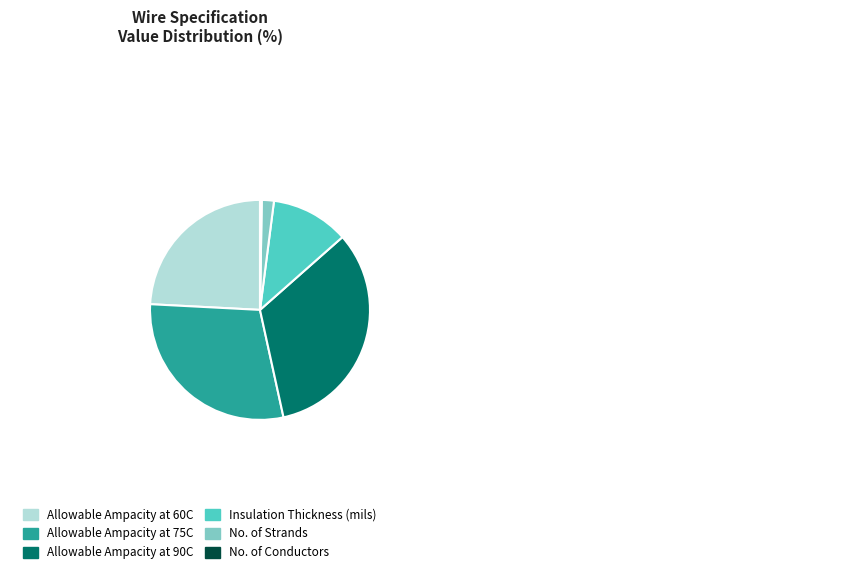

Combined, do Allowable Ampacity at 75C and Insulation Thickness (mils) account for over 50%?

No